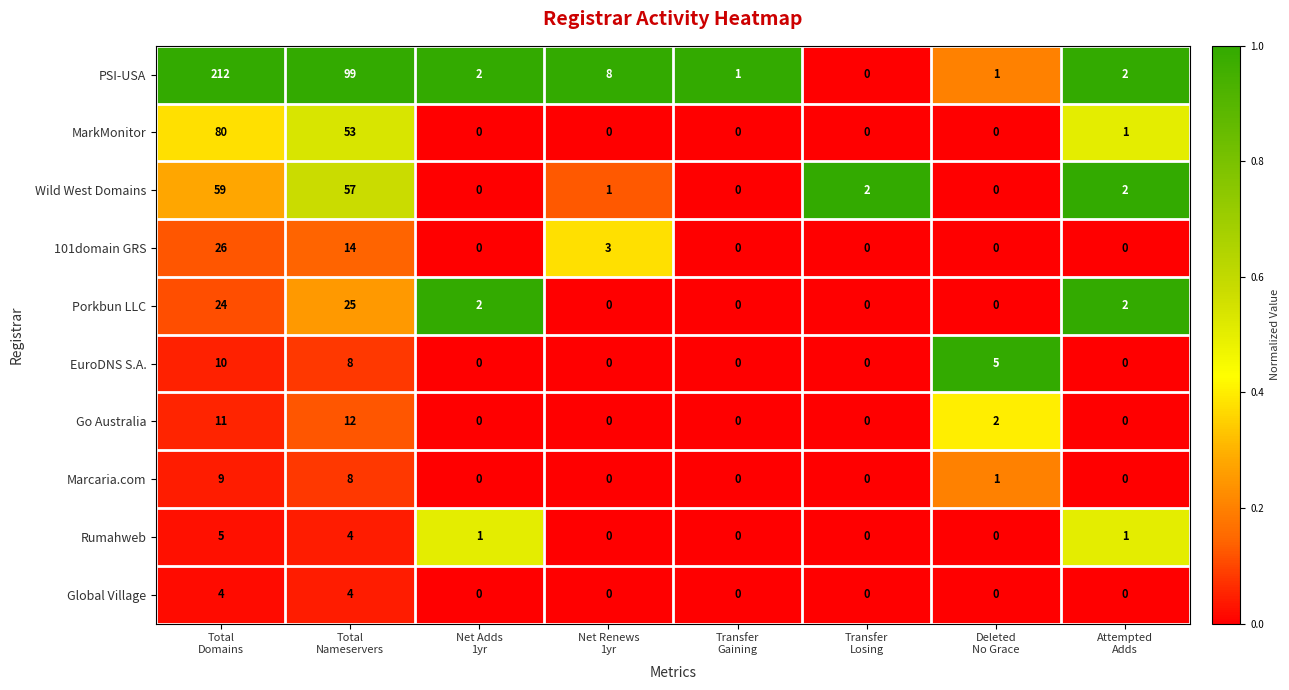

Count the number of data series in this chart.

10